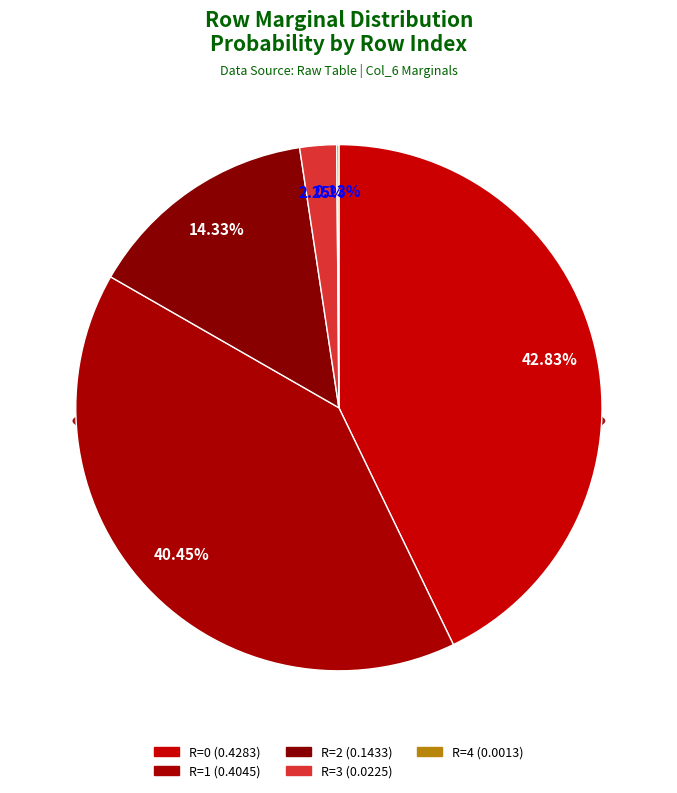

Which slice is the largest?

R=0